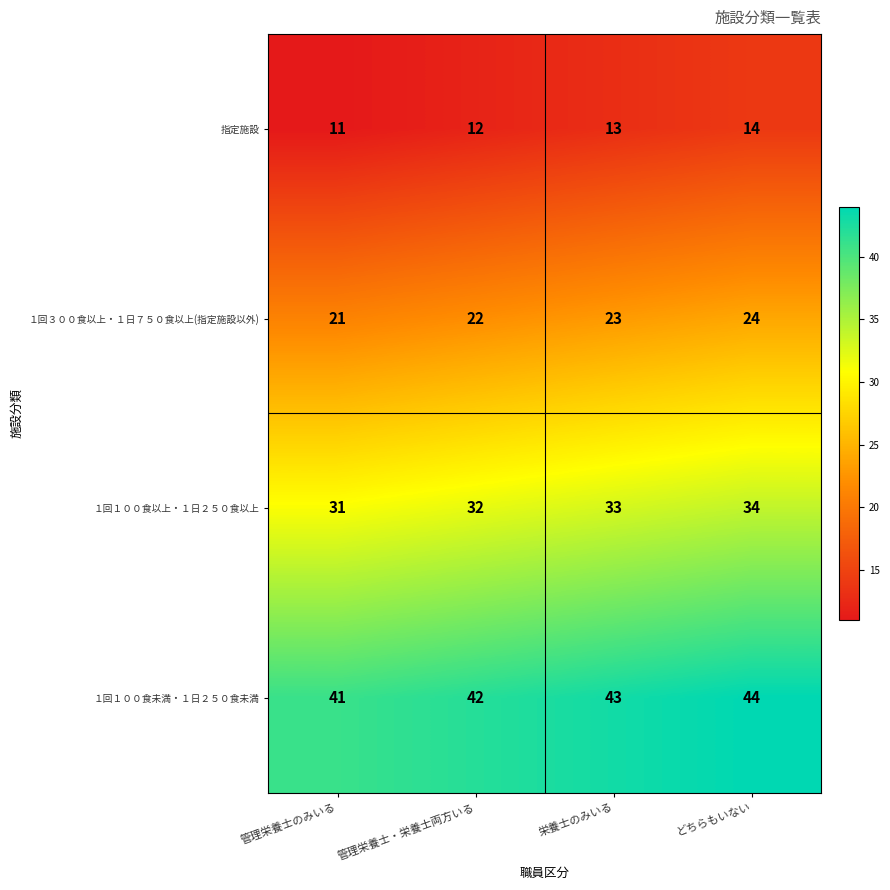

Where is １回１００食未満・１日２５０食未満 nearest to the value 42?

管理栄養士・栄養士両方いる